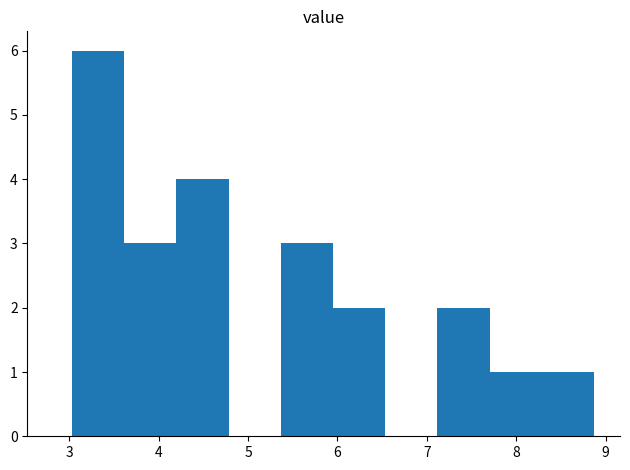

What is the height of the bar covering 6.0 to 6.5 on the x-axis? Neither the bar edges nor the heights are printed on the chart, so give them approximately, as read against the axes.

2